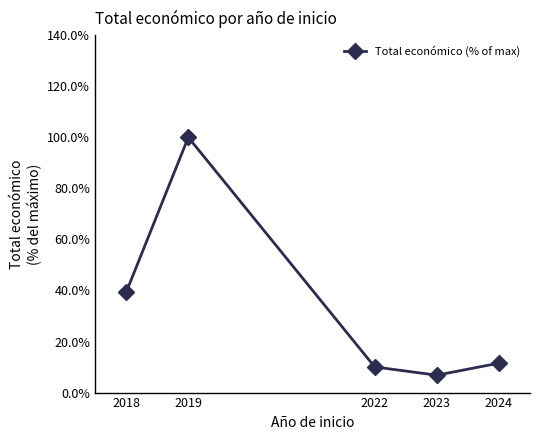

Count the number of categories in the chart.

5